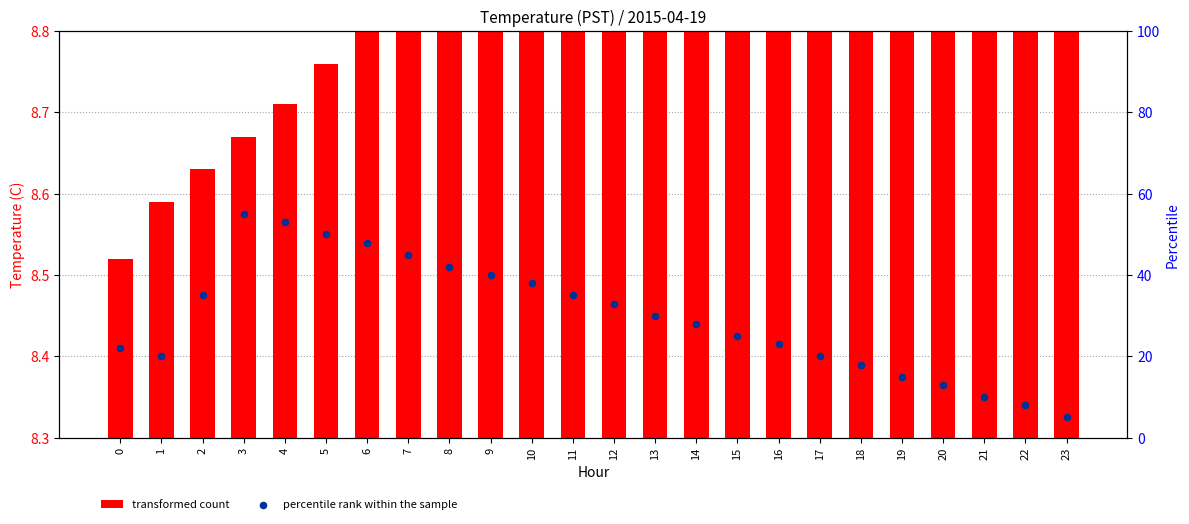

What are all the series names shown in the legend?

transformed count, percentile rank within the sample